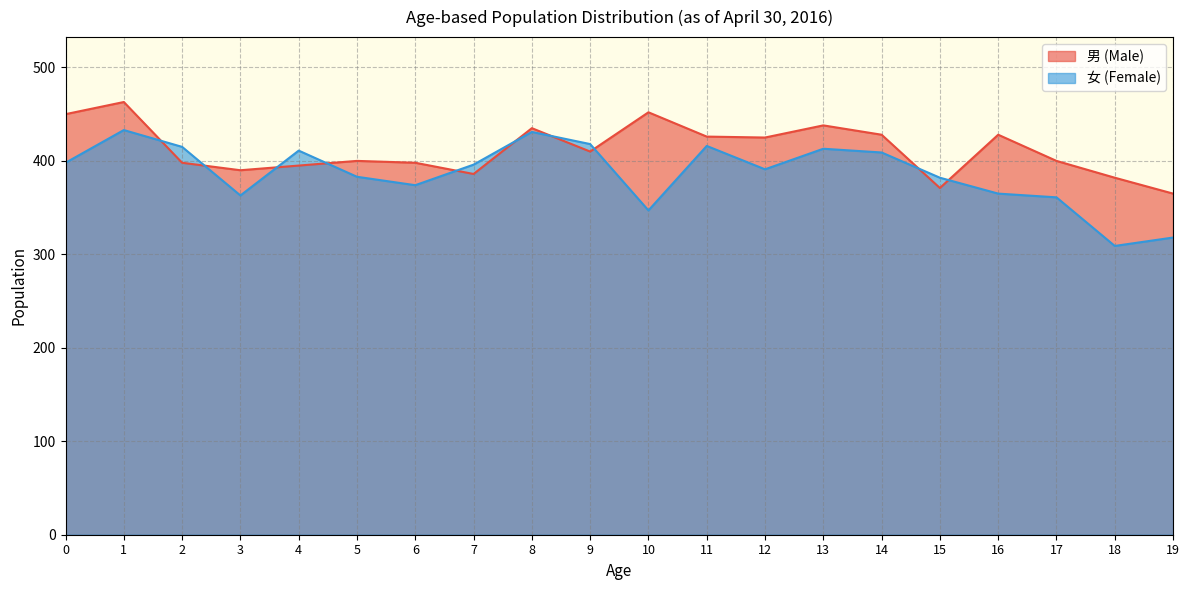

Which series has the largest total across all categories?

男 (Male)